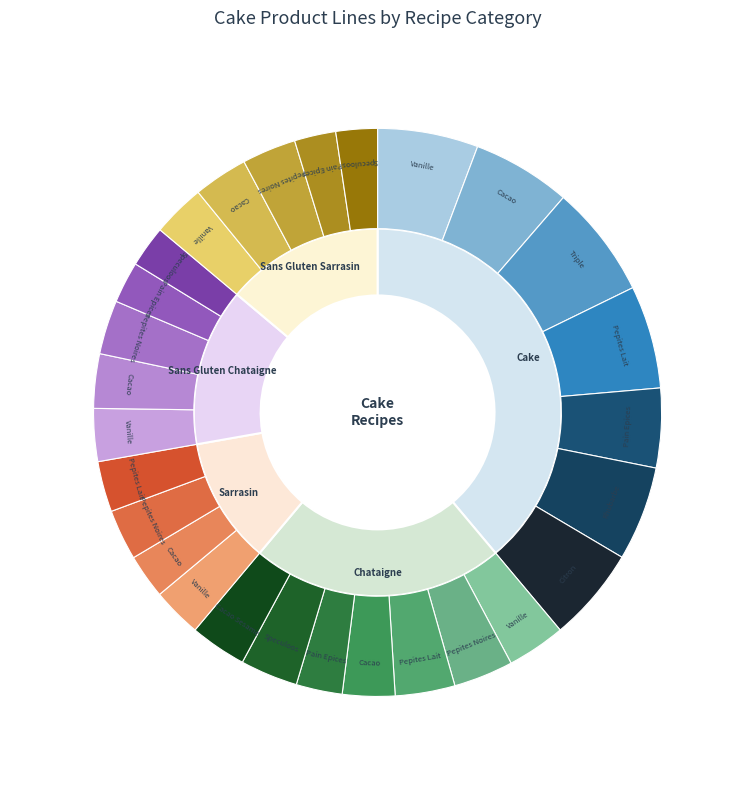

What percentage is NOT represented by RECETTE CHATAIGNE?

77.8%